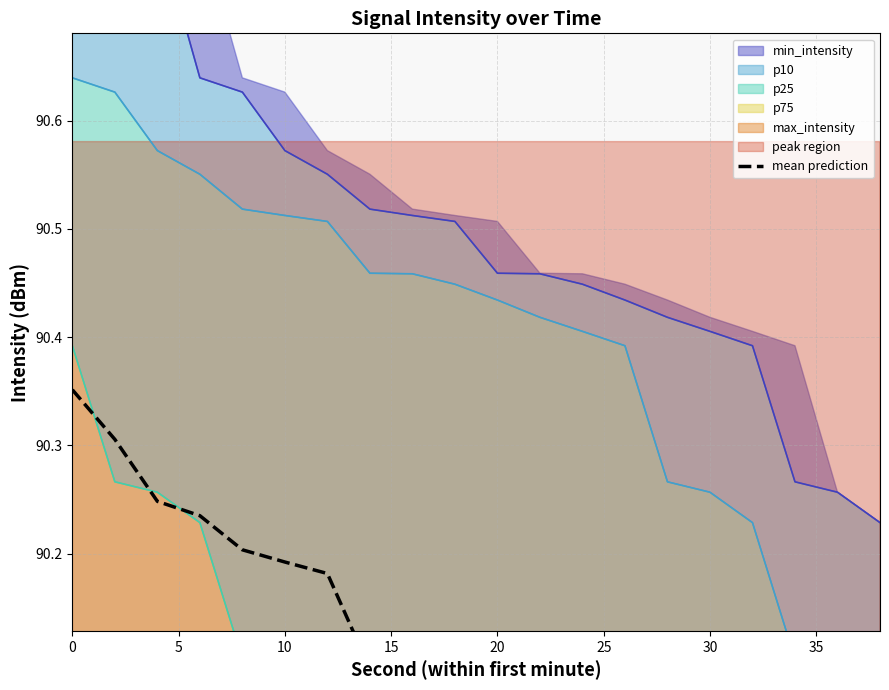

What is the sum of the values at 18 and 11?

179.7